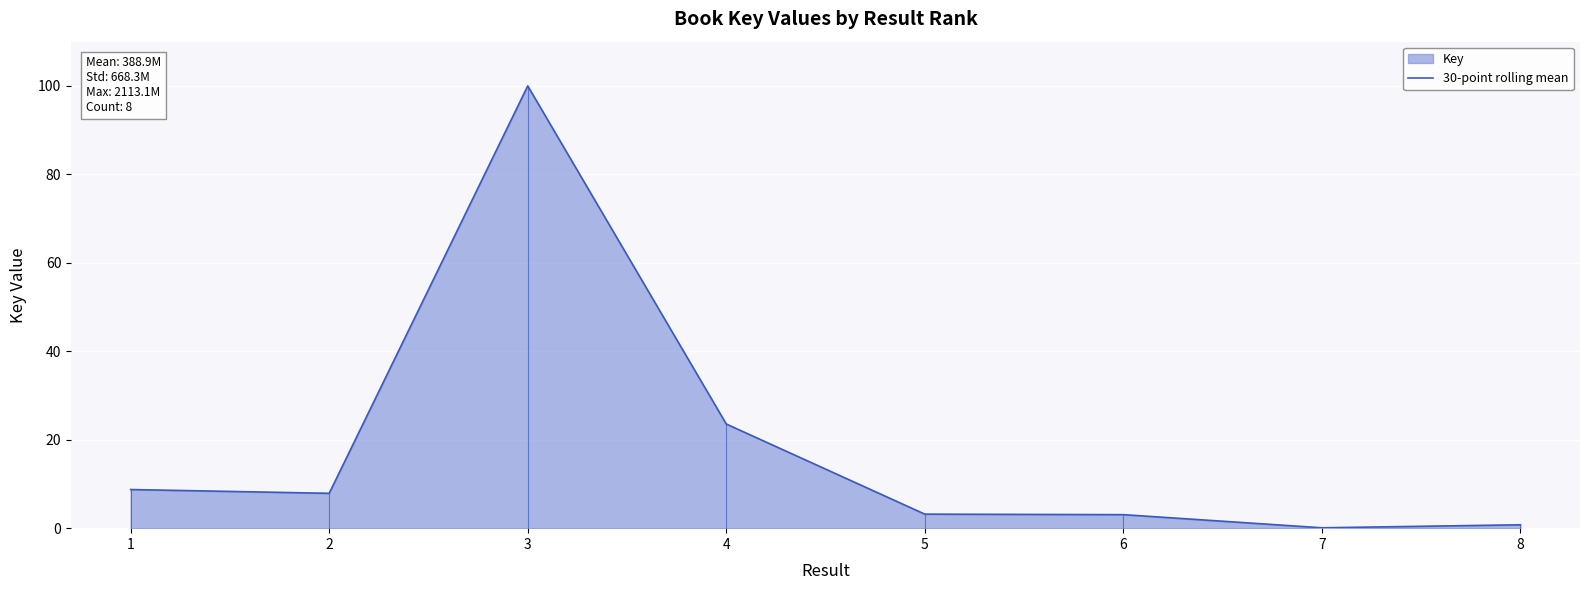

The value at 1 is 5.7. True or false?

False